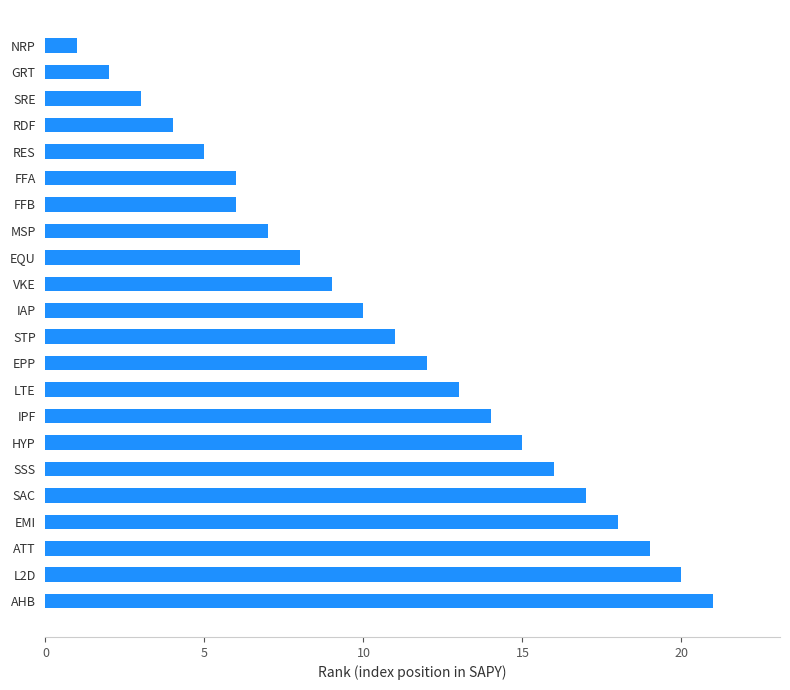

The chart shows a value of 18 at STP. True or false?

False